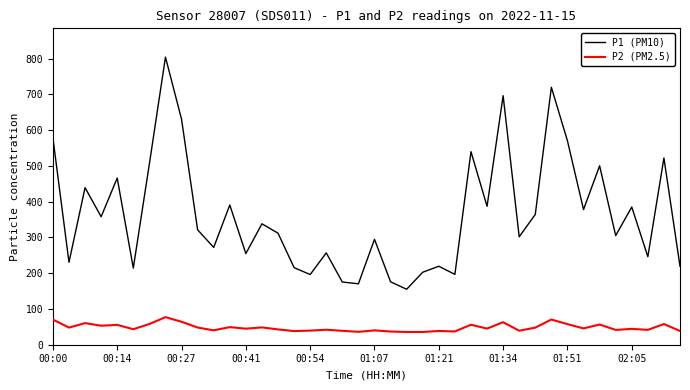

Which series has the widest spread of values?

P1 (PM10)